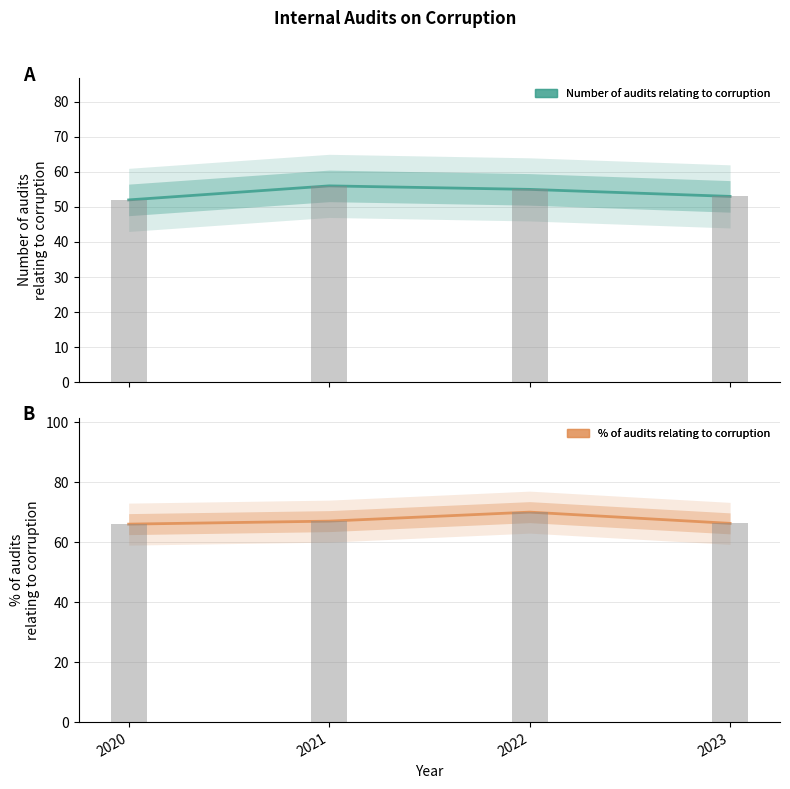

How many bars are there in each group?

2